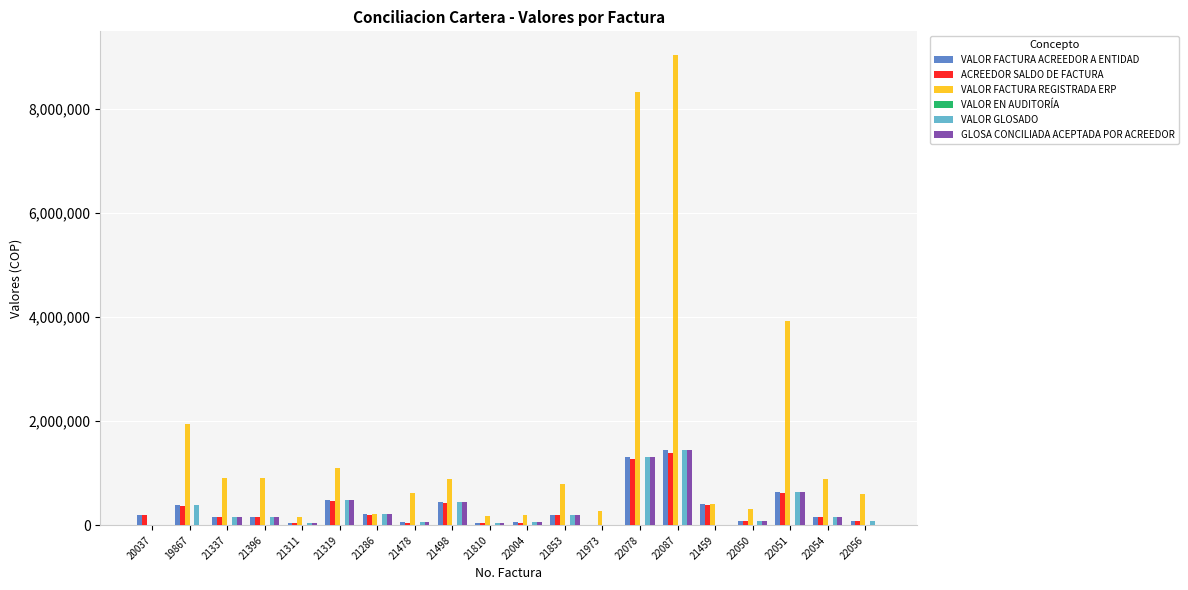

Are the bars grouped side by side (vs. stacked)?

Yes